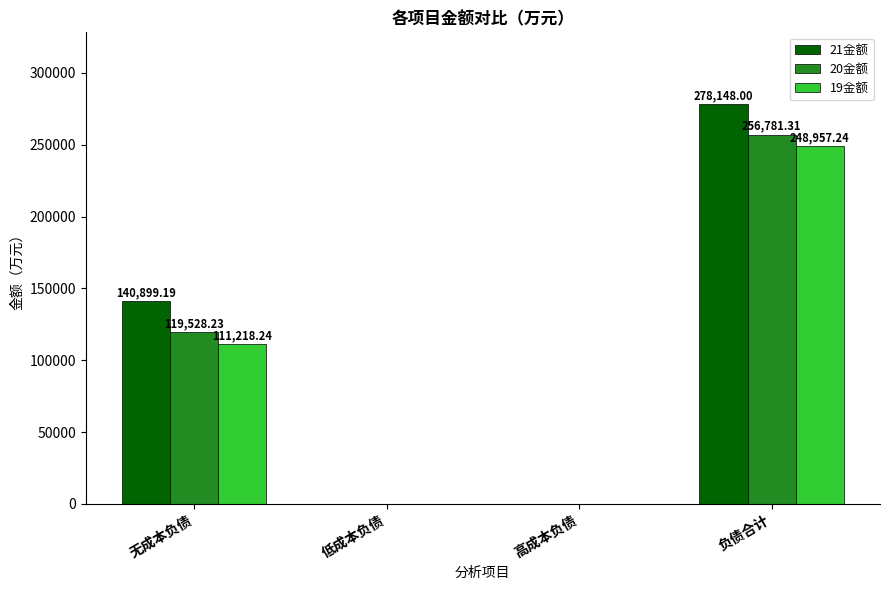

Count the number of data series in this chart.

3